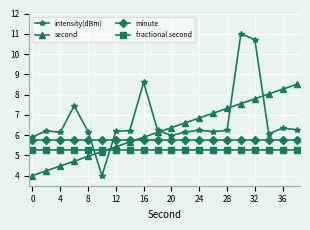

True or false: intensity(dBm) has more than 2 interior local peaks.

True